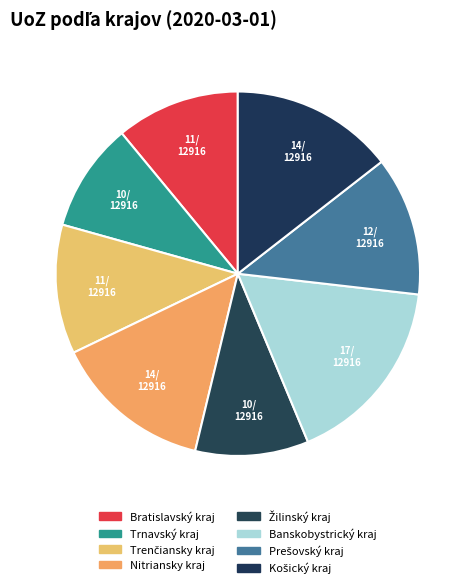

Do Banskobystrický kraj and Prešovský kraj together represent more than half of the pie?

No